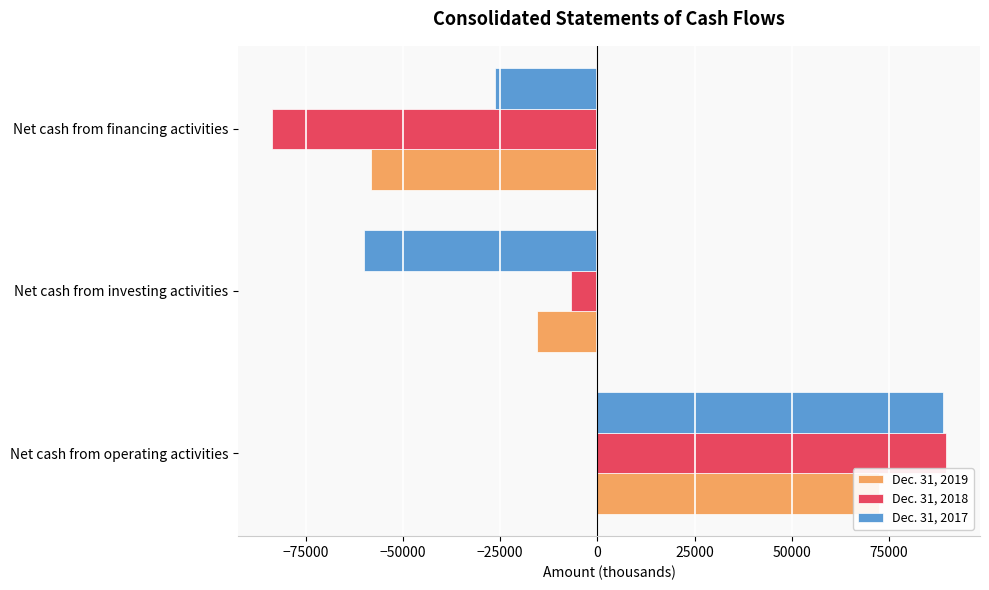

What is the sum of the Dec. 31, 2017 values at Net cash from financing activities and Net cash from investing activities?

-86413